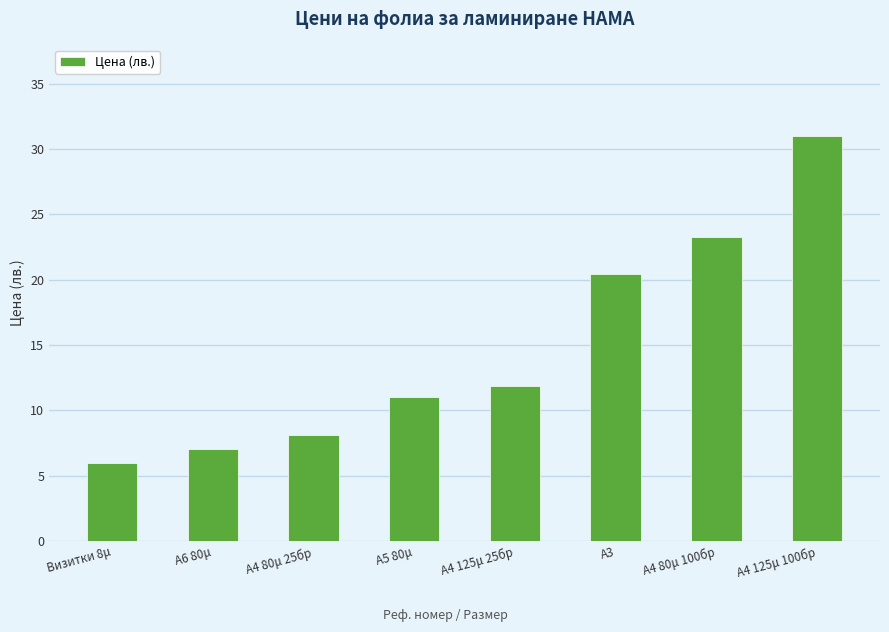

Are the bars grouped side by side (vs. stacked)?

No